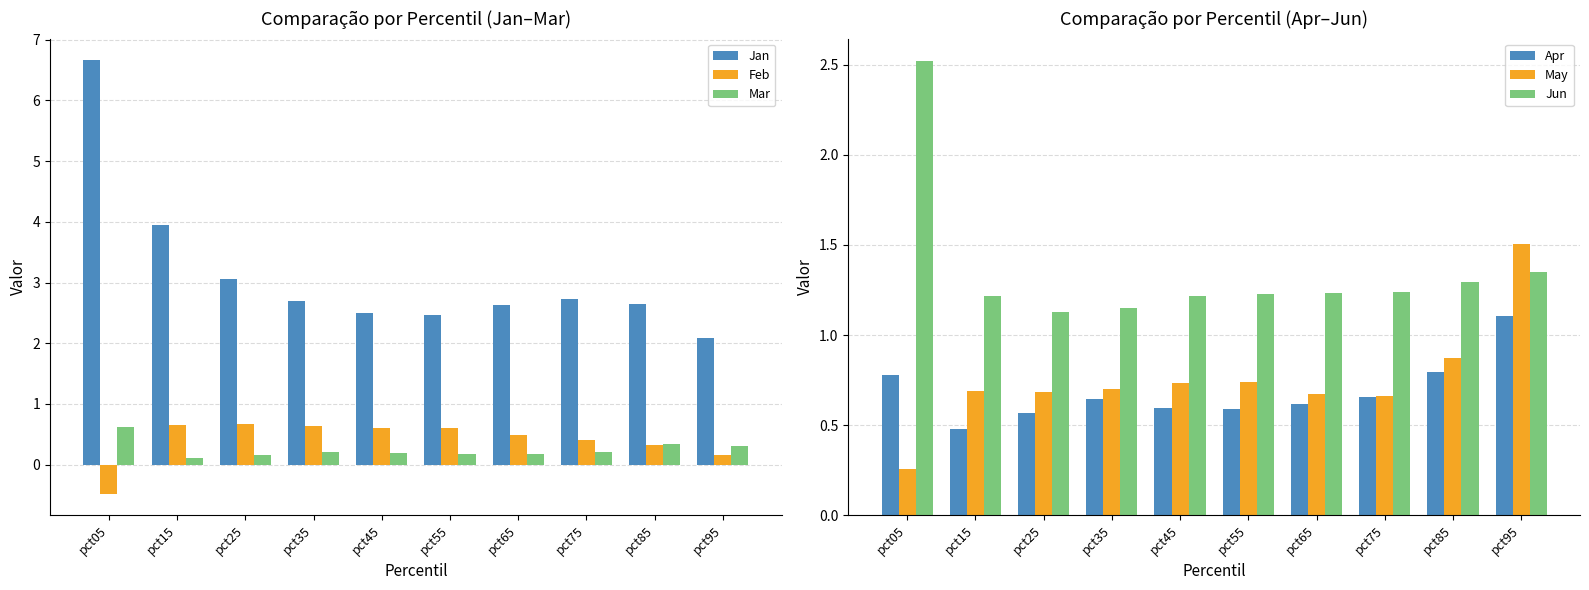

At how many categories does at least one series exceed 0?

10